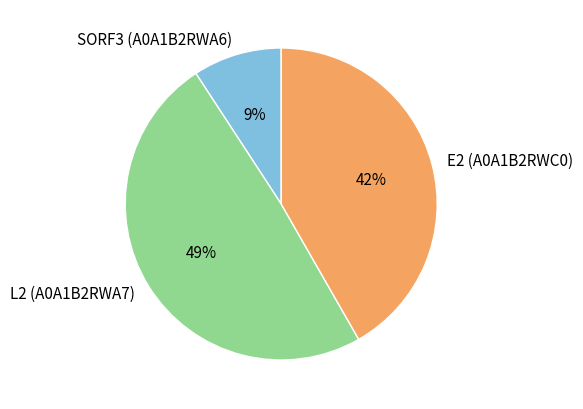

Is E2 (A0A1B2RWC0) the majority of the pie?

No